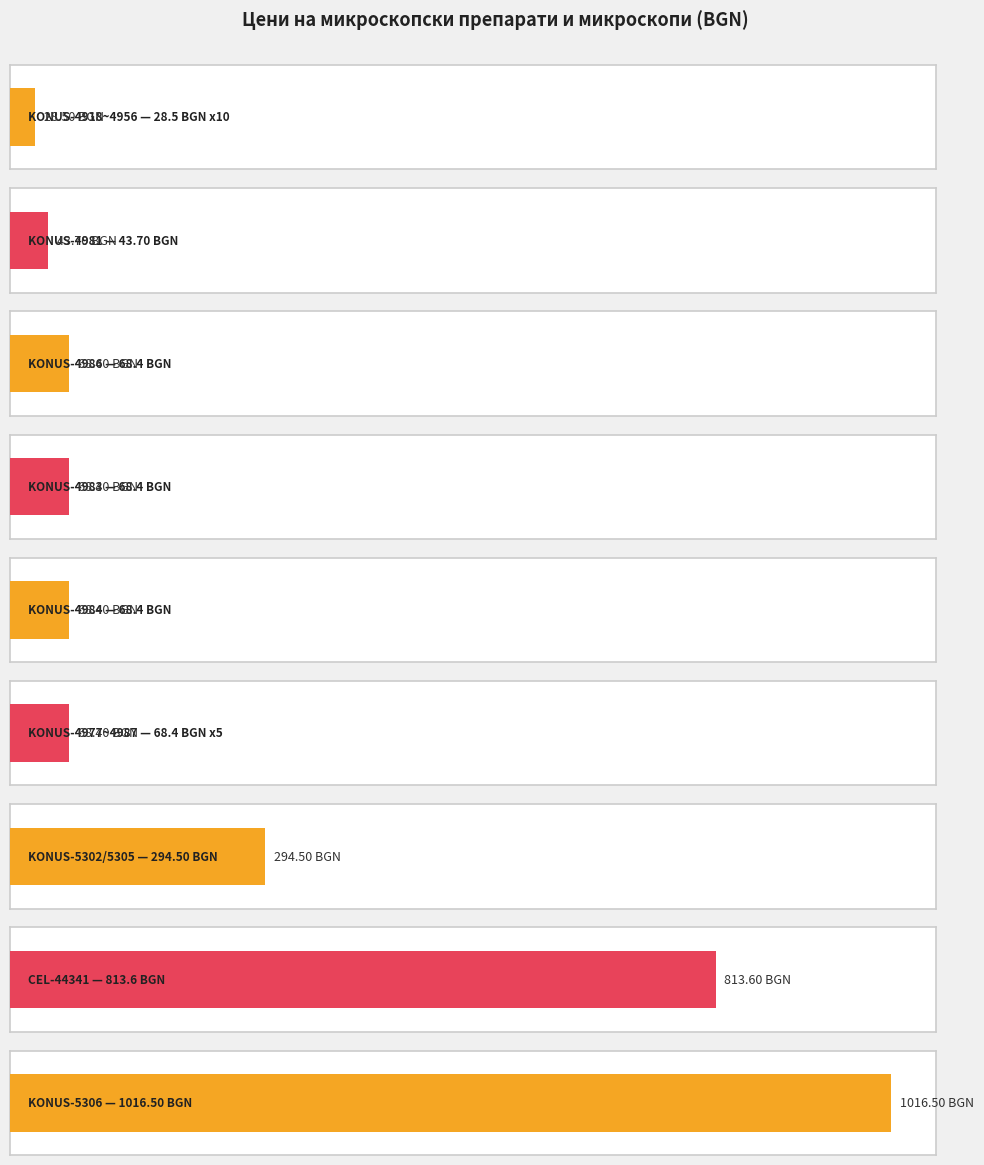

What is the difference between the second highest and minimum values?

785.1